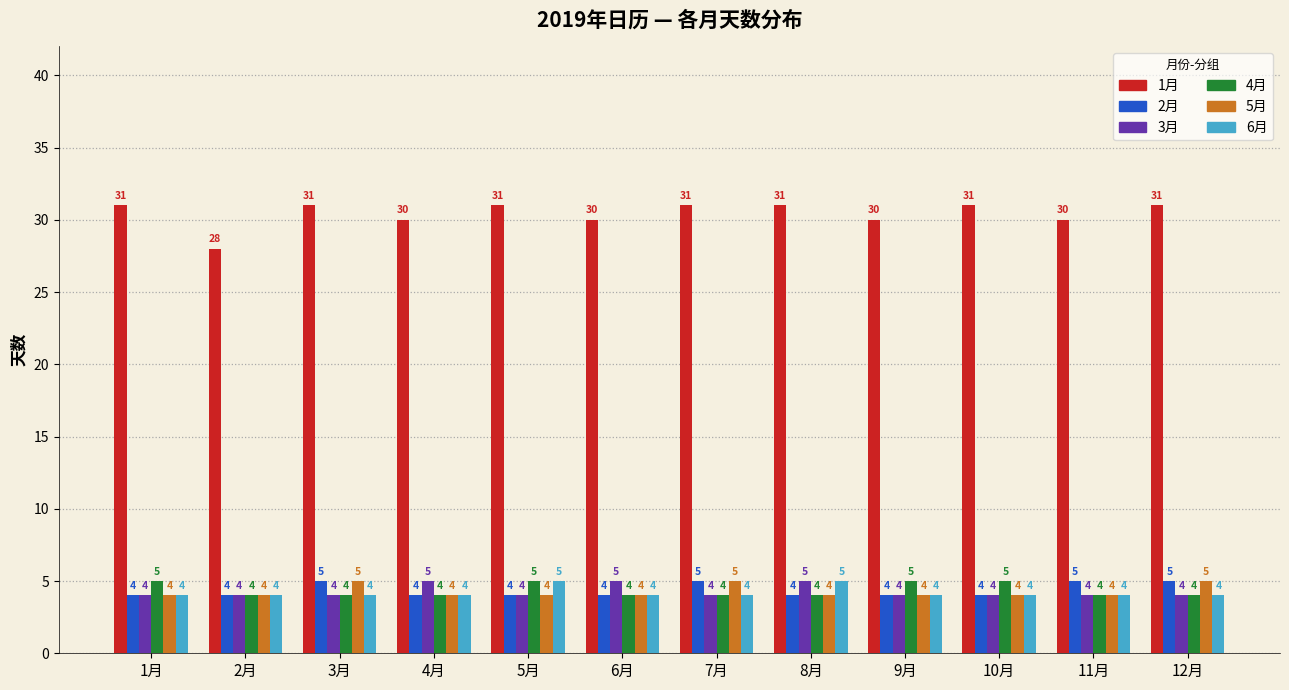

What is the minimum value shown in the chart?

4